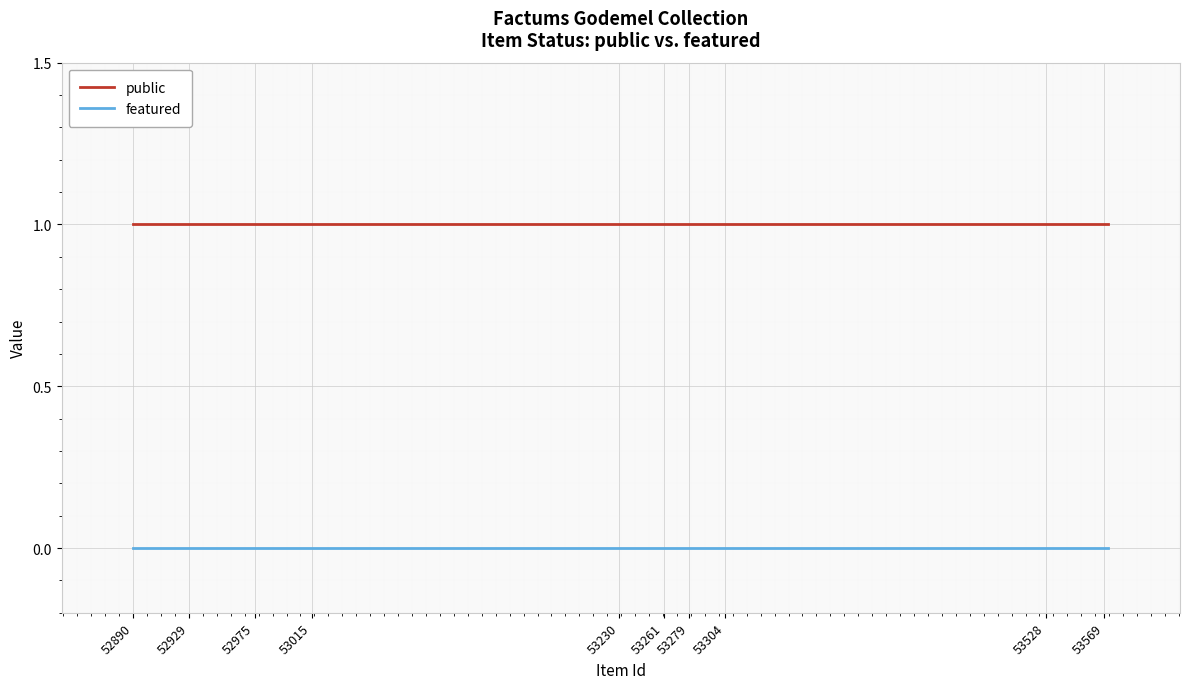

Which series has the largest total across all categories?

public